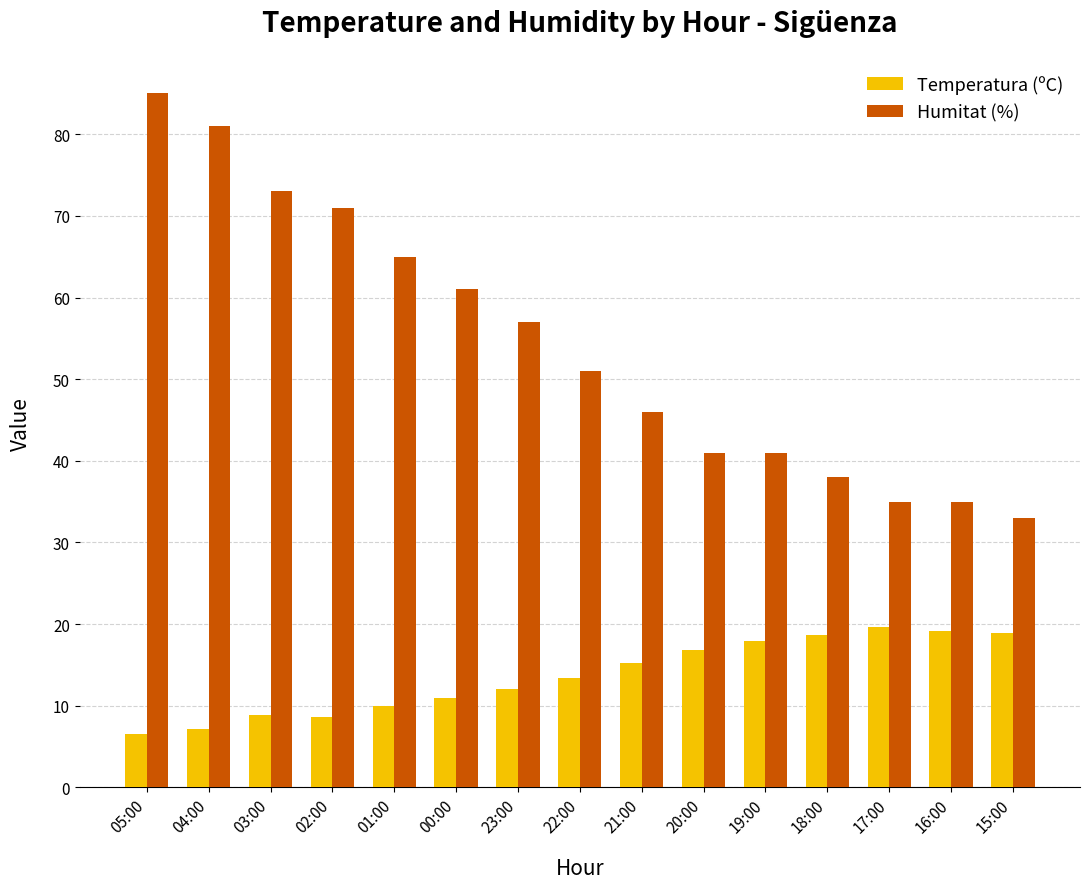

What is the difference between the second highest and minimum values in the Humitat (%) series?

48.0